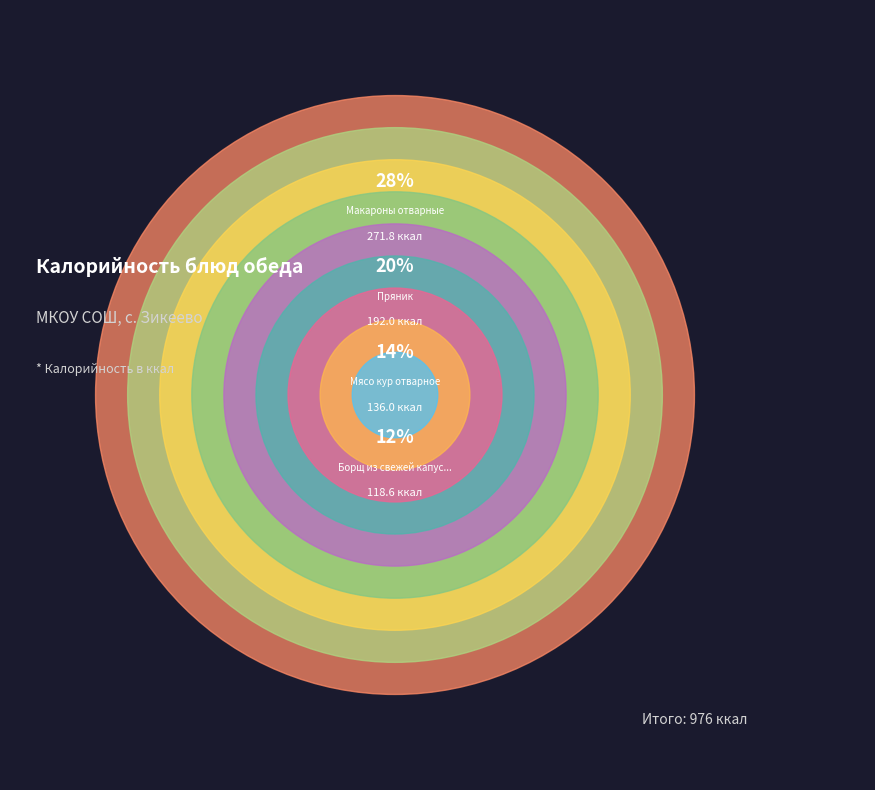

What is the change in value from Мясо кур отварное to Макароны отварные?

+135.8